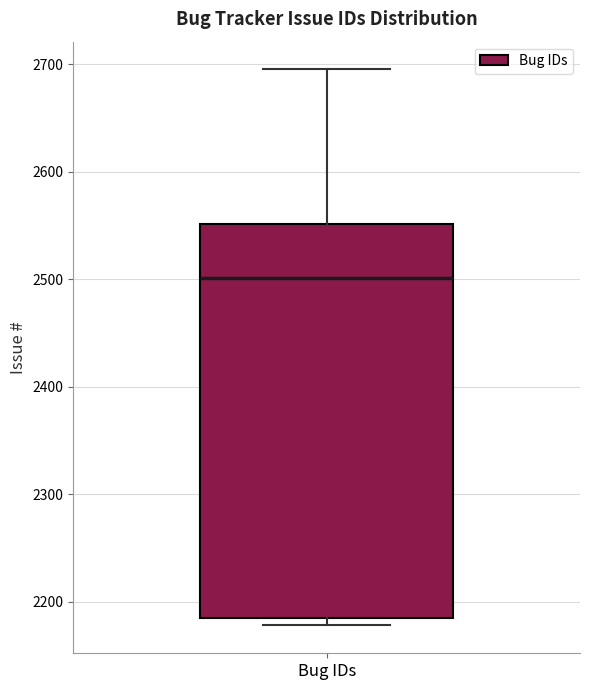

Transcribe this box plot: give where the median line is, the range the box spans, and where the two whiskers end, as read against the y-axis. The values are not printed on the chart, so give them approximately, as read against the axis.

median 2500, box 2190 to 2550, whiskers 2180 to 2700